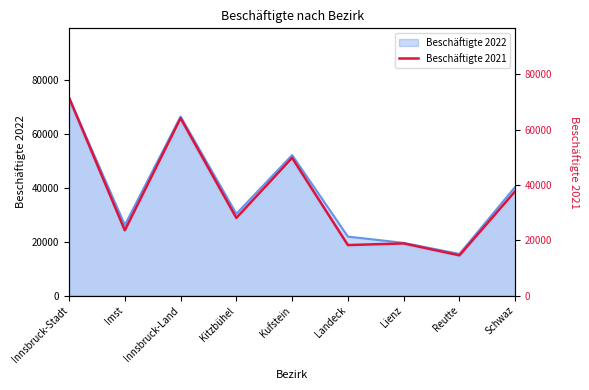

What is the difference between the values at Innsbruck-Land and Landeck?

45848